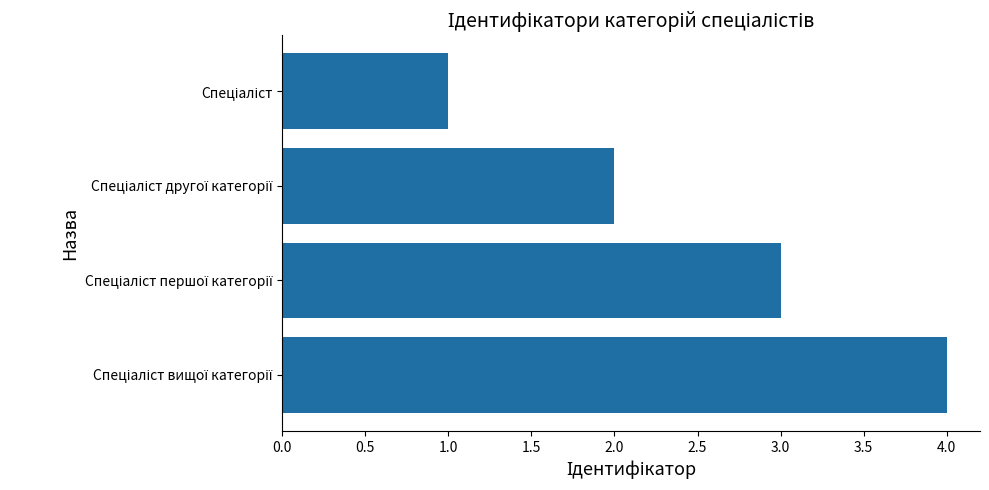

What is the sum of all values?

10